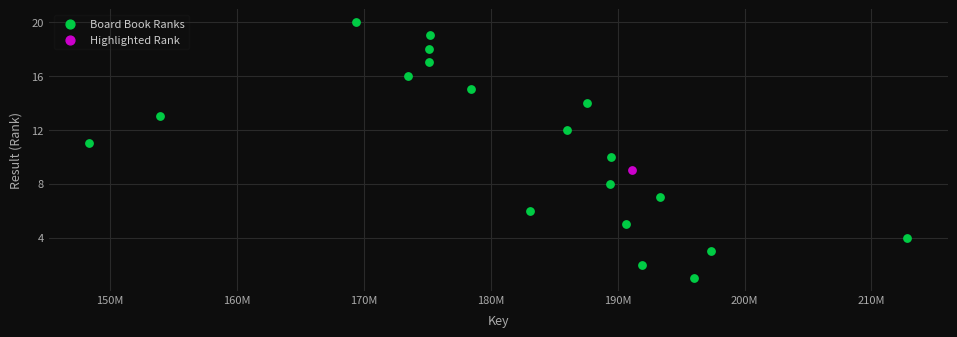

What are all the series names shown in the legend?

Board Book Ranks, Highlighted Rank